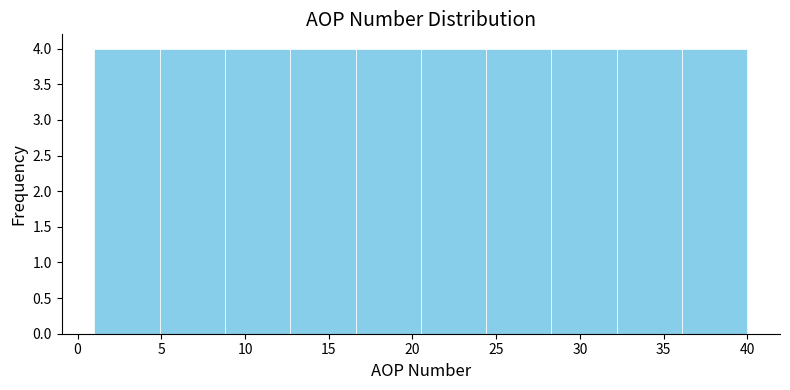

Reading left to right, transcribe this chart: for each bar, give the range it covers on the x-axis and its height. Neither the bar edges nor the heights are printed on the chart, so give them approximately, as read against the axes.

1.0 to 4.9: 4
4.9 to 8.8: 4
8.8 to 12.7: 4
12.7 to 16.6: 4
16.6 to 20.5: 4
20.5 to 24.4: 4
24.4 to 28.3: 4
28.3 to 32.2: 4
32.2 to 36.1: 4
36.1 to 40.0: 4